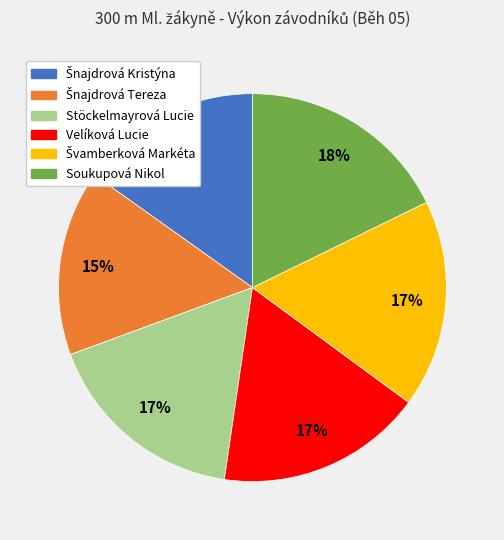

To the nearest percent, what portion does Soukupová Nikol represent?

18%